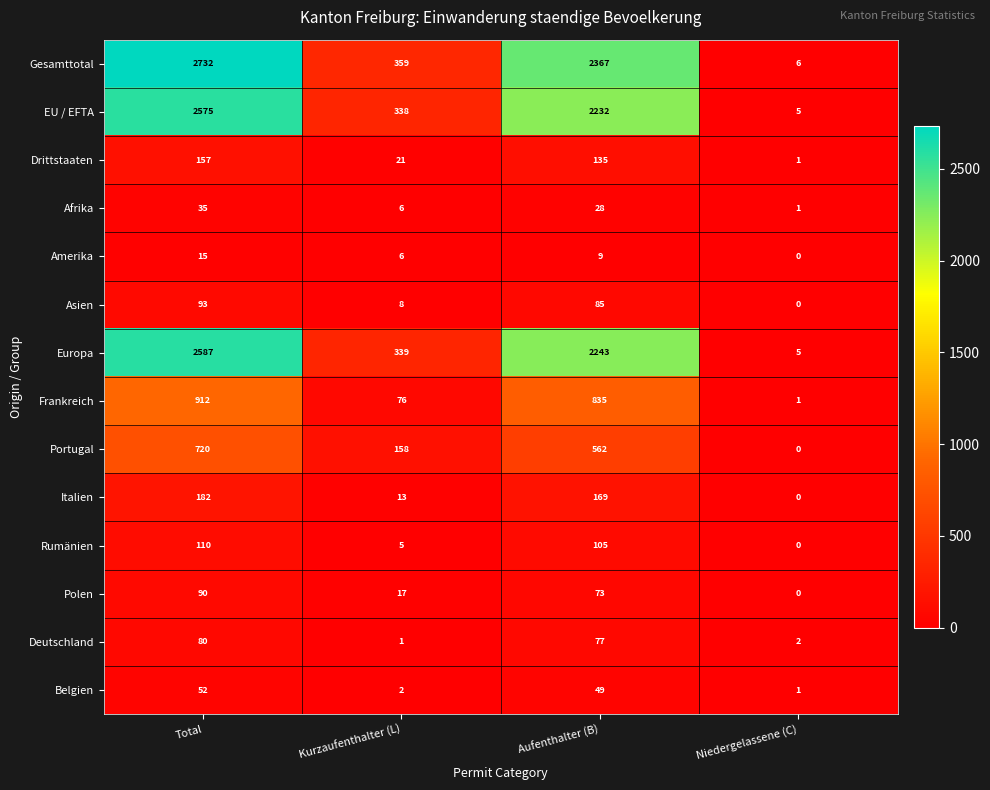

Which series has the widest spread of values?

Gesamttotal